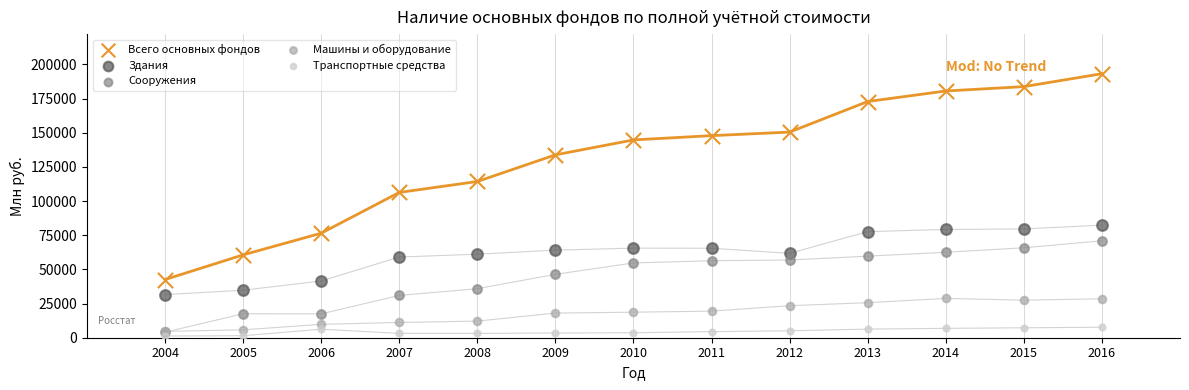

In the Всего основных фондов series, what Y value is closest to 117849?

114290.0